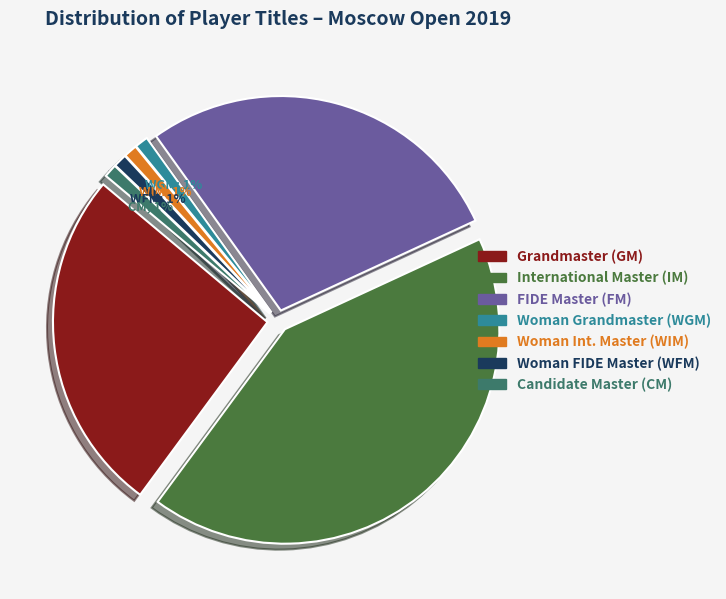

Count the number of slices in the pie.

7